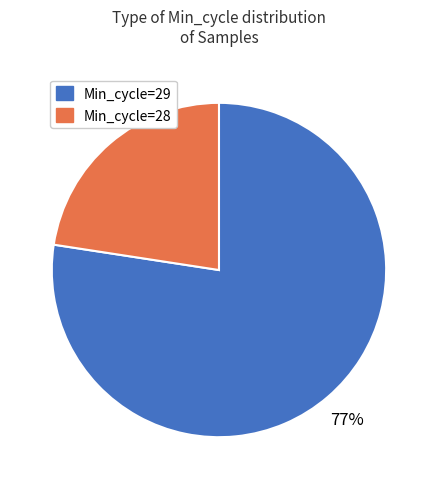

Does any single category account for the majority?

Yes